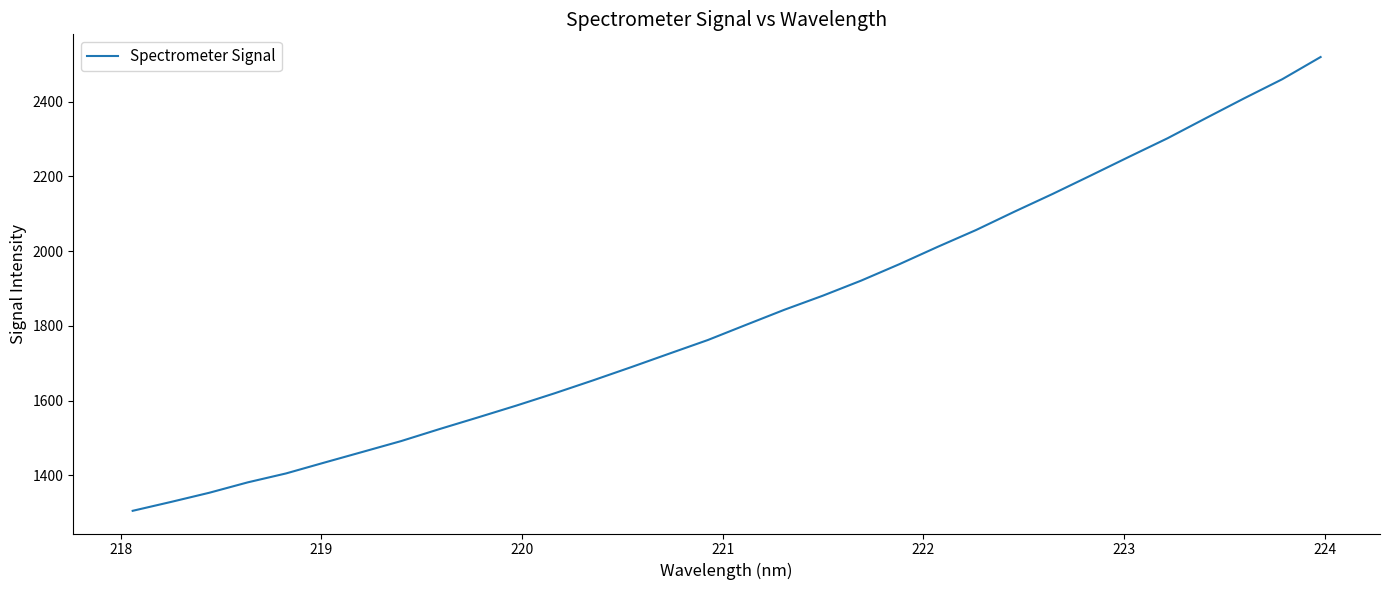

What is the difference between the maximum and minimum values?

1213.9